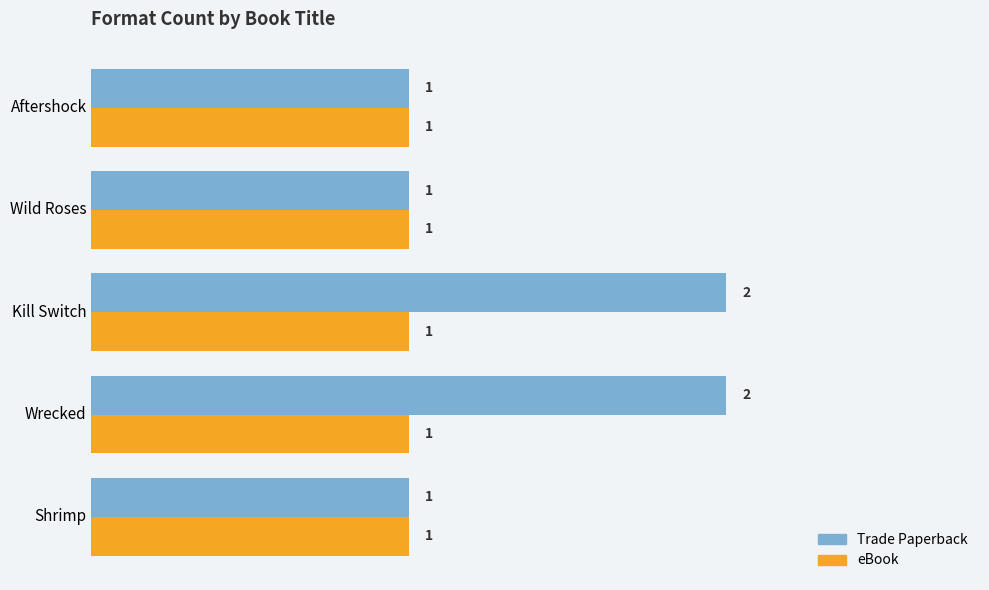

How many data points does each series have?

5